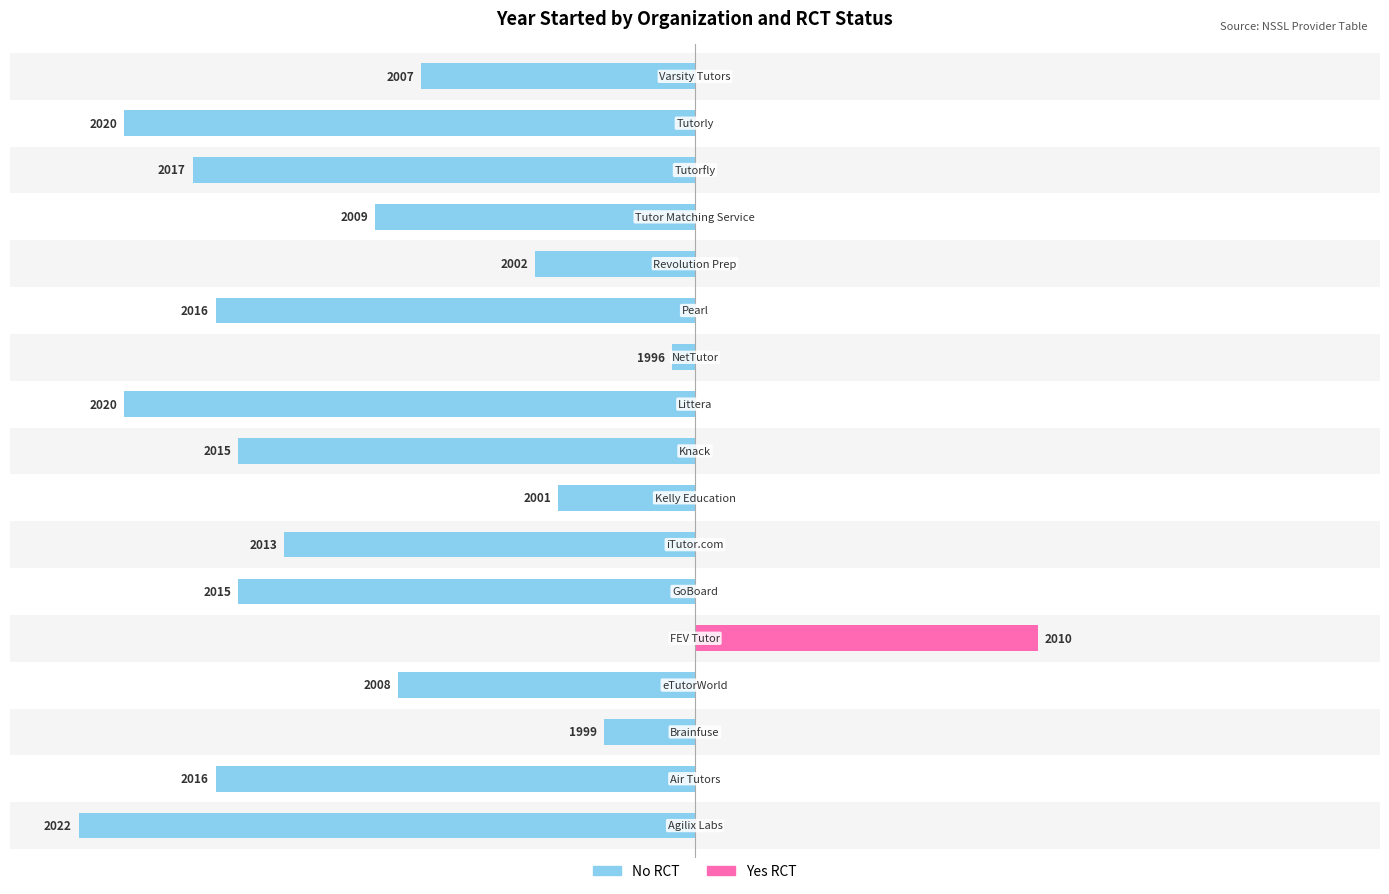

Between 3 and 14, which series saw the biggest shift?

No RCT